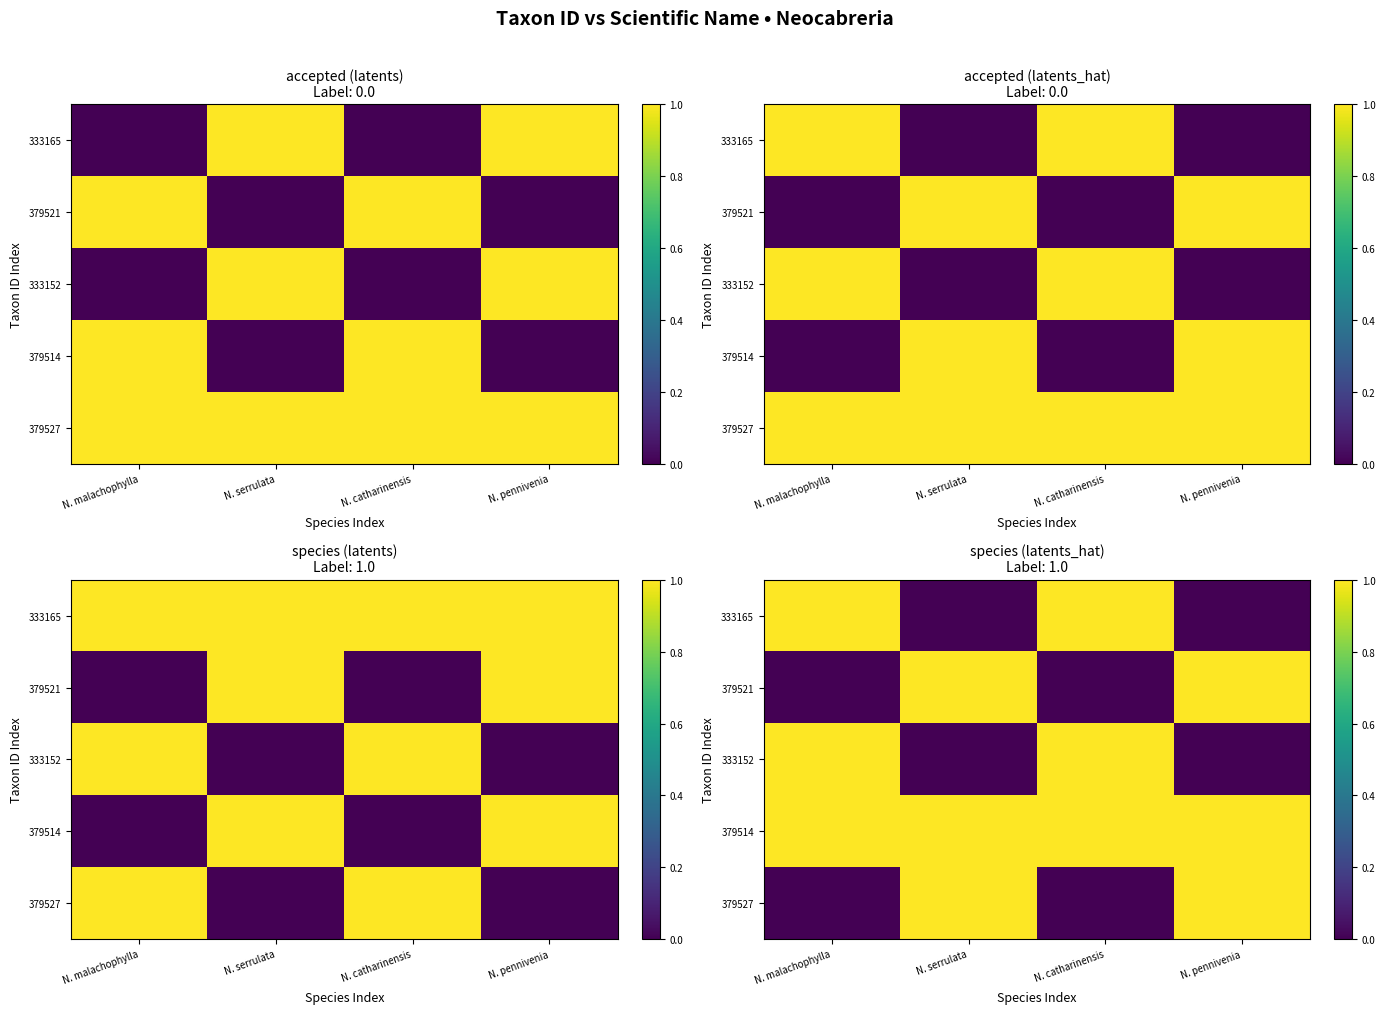

What is the total value across all series at N. serrulata?

3.0